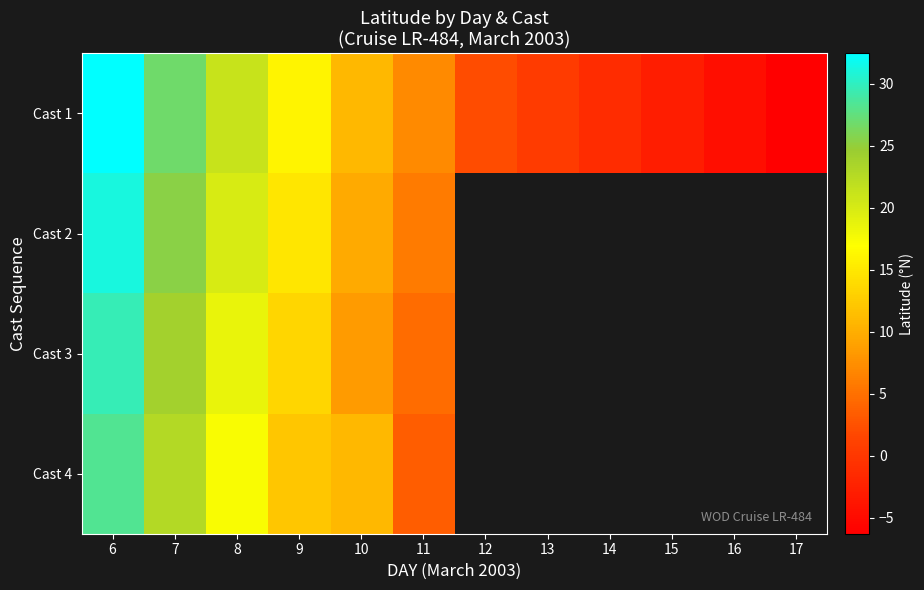

The Cast 1 series shows 14.5 at 10. True or false?

False